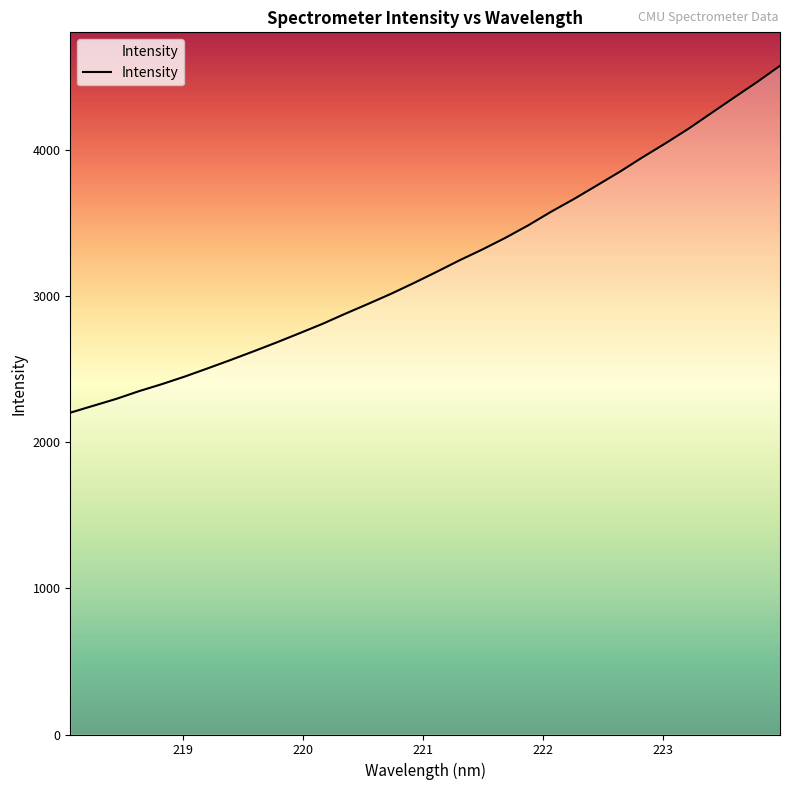

Reading left to right, transcribe all the data shown in this chart.

2200.9	2247.9	2294.9	2348.1	2396.2	2448.2	2504.2	2561.5	2620.5	2681.0	2743.9	2807.9	2877.5	2944.9	3013.9	3087.9	3164.6	3243.6	3317.7	3397.1	3482.7	3575.8	3662.9	3755.6	3848.9	3948.4	4043.6	4142.9	4250.0	4356.6	4462.2	4573.4